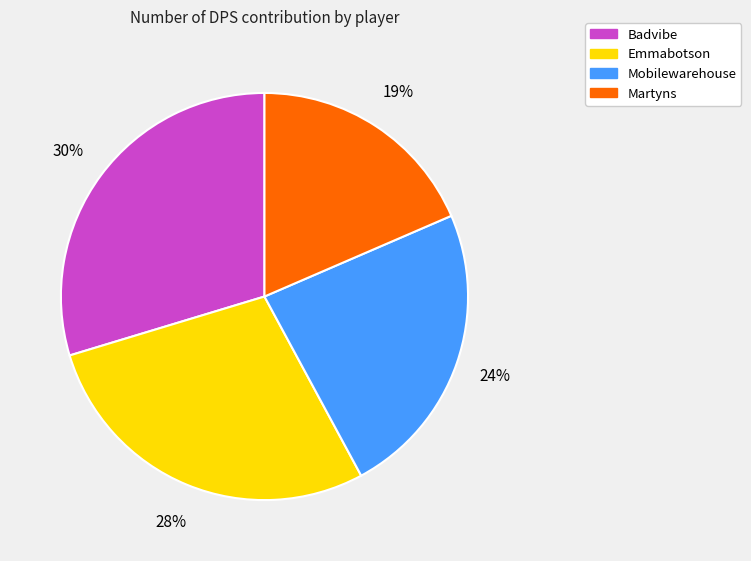

Approximately how many times larger is the value at Badvibe compared to Martyns?

1.6